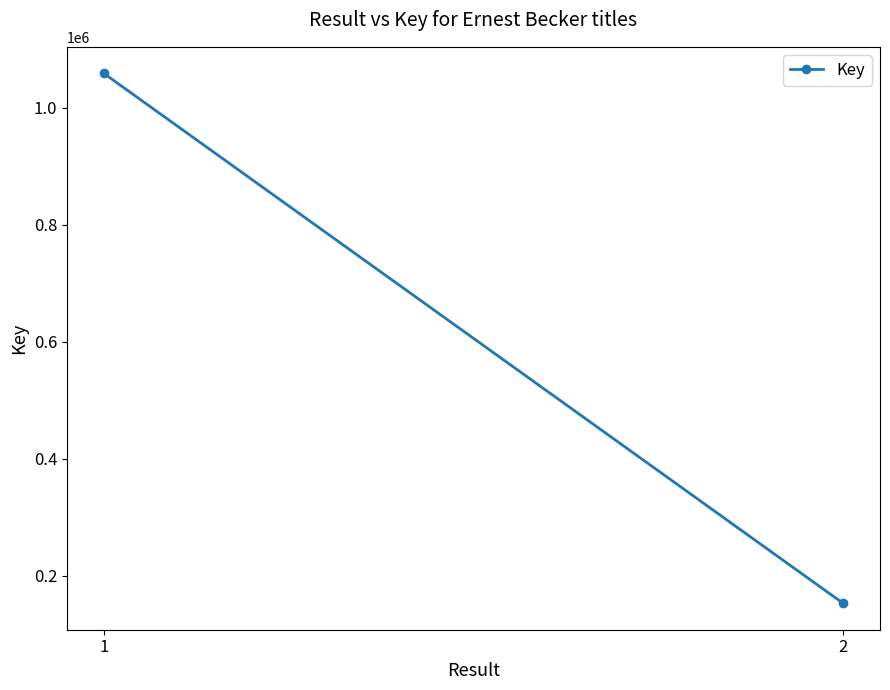

How many data points are less than 1058439?

1